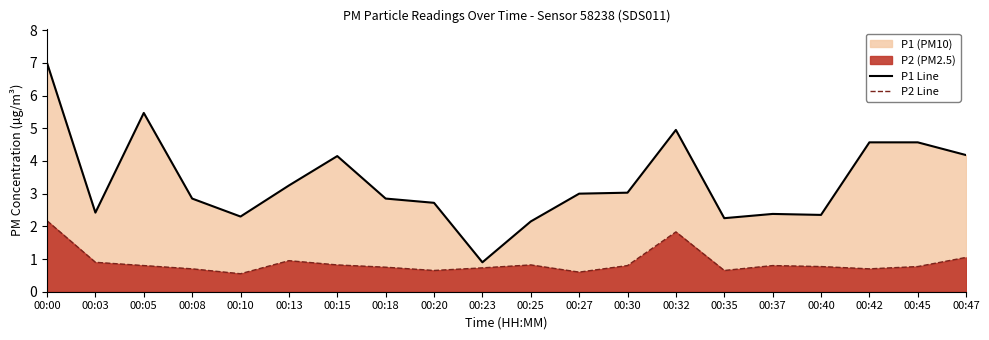

Reading left to right, extract all data points from this chart.

P1 Line: 00:00=7.0	00:03=2.4	00:05=5.5	00:08=2.9	00:10=2.3	00:13=3.2	00:15=4.2	00:18=2.9	00:20=2.7	00:23=0.9	00:25=2.1	00:27=3.0	00:30=3.0	00:32=5.0	00:35=2.2	00:37=2.4	00:40=2.4	00:42=4.6	00:45=4.6	00:47=4.2
P2 Line: 00:00=2.2	00:03=0.9	00:05=0.8	00:08=0.7	00:10=0.6	00:13=0.9	00:15=0.8	00:18=0.8	00:20=0.7	00:23=0.7	00:25=0.8	00:27=0.6	00:30=0.8	00:32=1.8	00:35=0.7	00:37=0.8	00:40=0.8	00:42=0.7	00:45=0.8	00:47=1.1